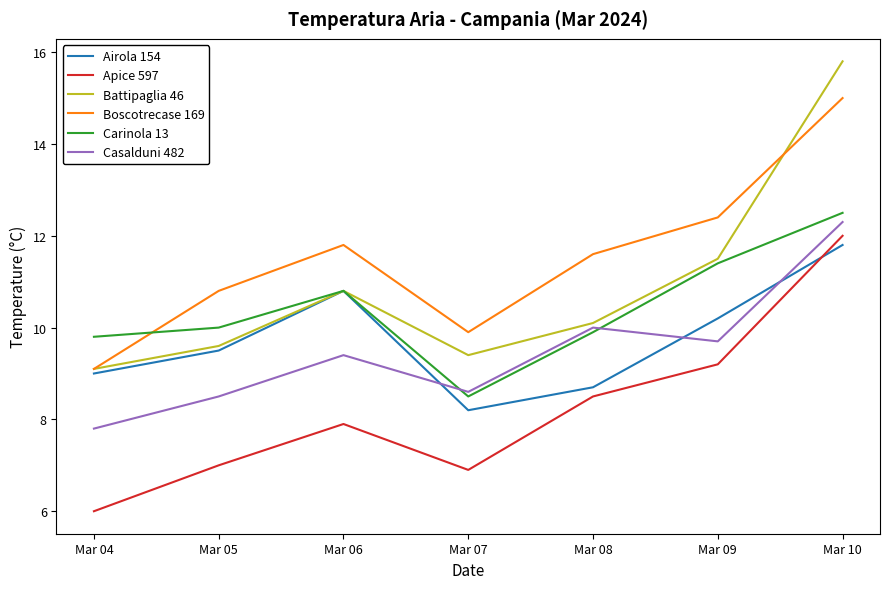

At which category does the chart reach its minimum across all series?

Mar 04